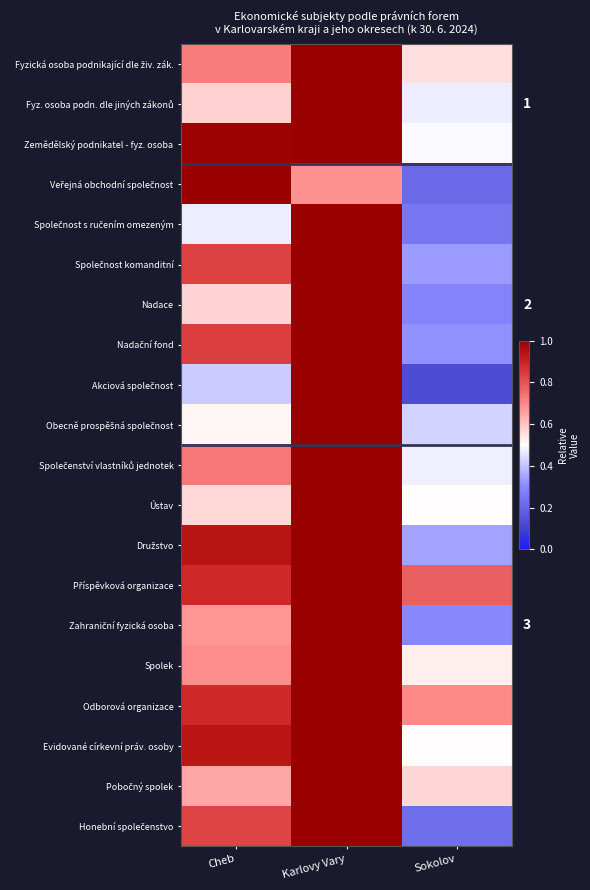

What is the sum of all Společnost komanditní values?

2.2